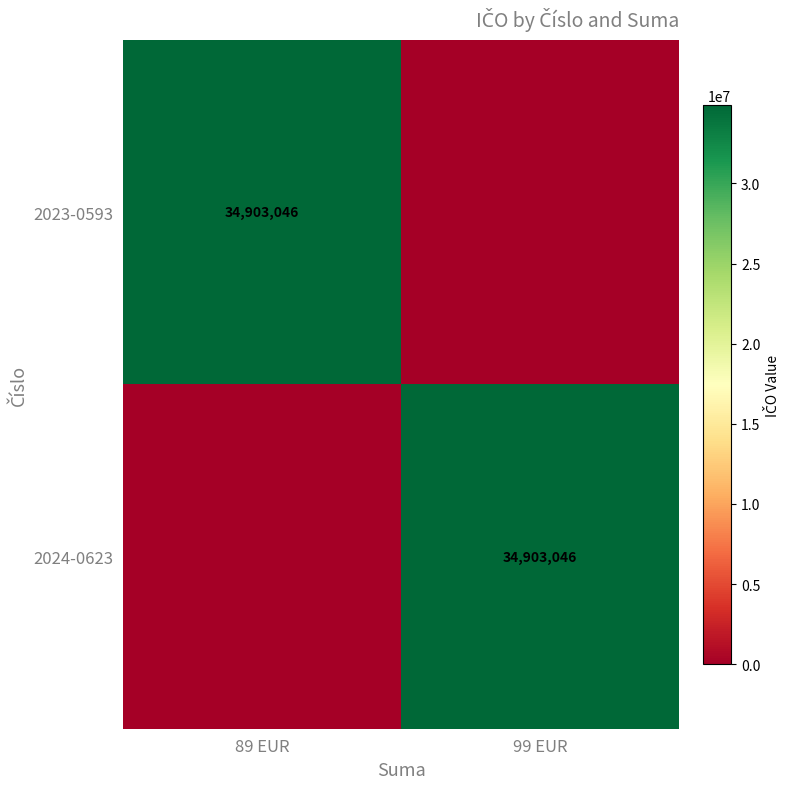

Between 99 EUR and 89 EUR, which is larger?

89 EUR